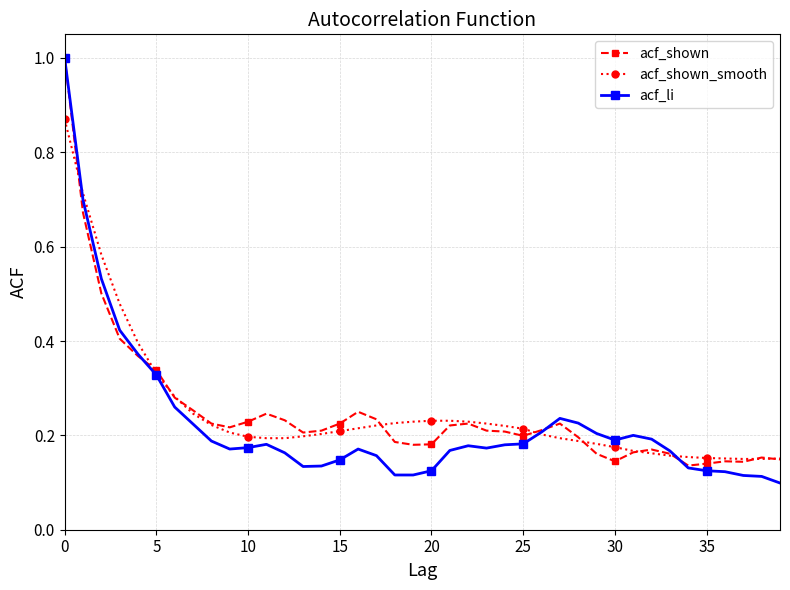

What is the greatest value displayed?

1.0